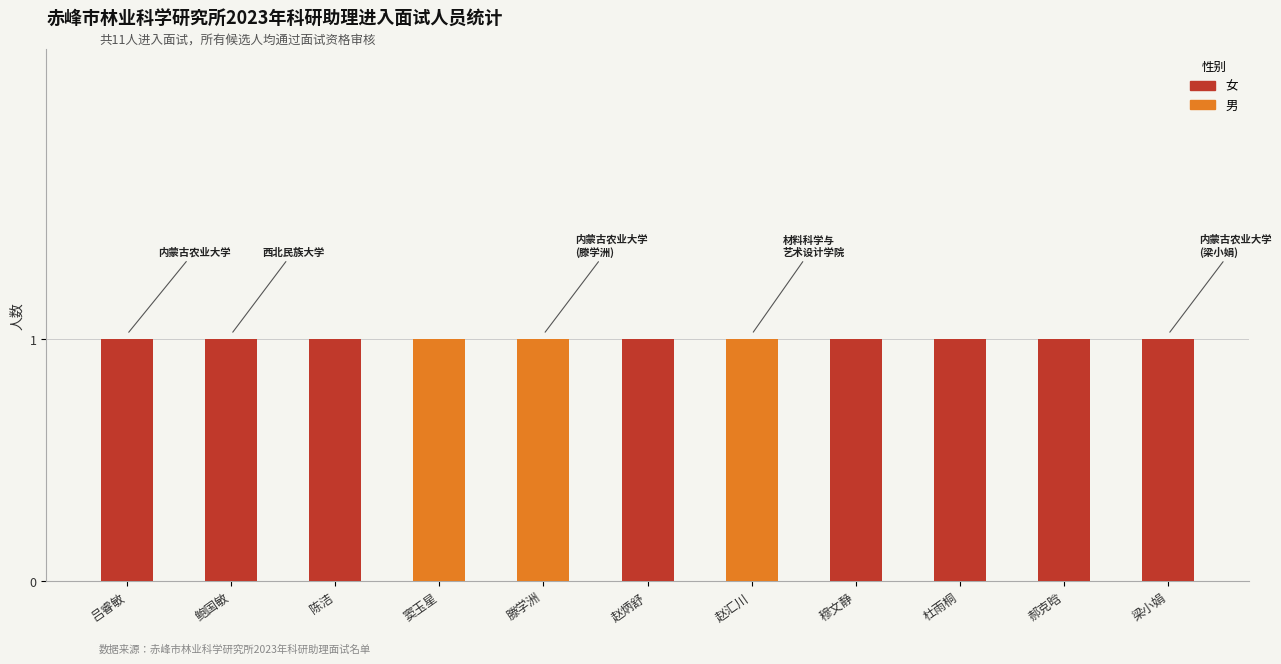

What are all the series names shown in the legend?

女, 男